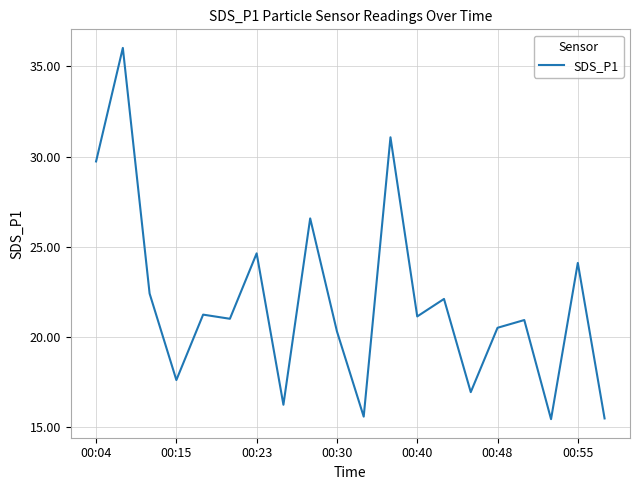

What is the difference between the second highest and minimum values?

15.6